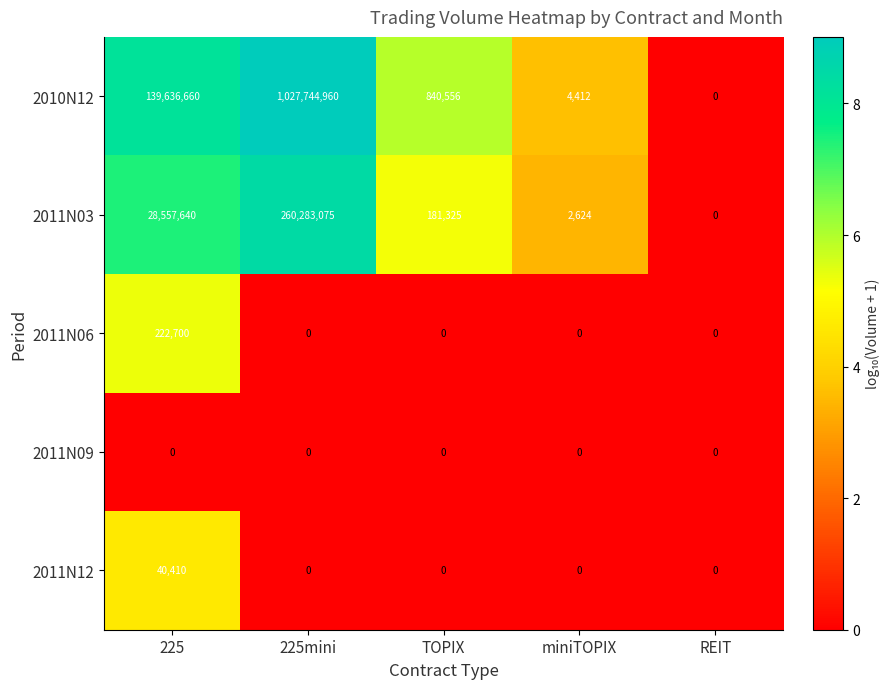

Which series changed the most between 225 and 225mini?

2010N12